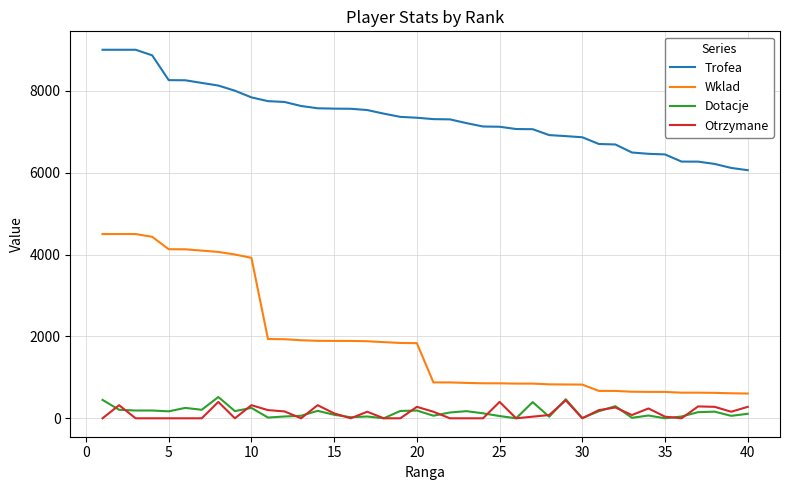

What is the maximum value shown in the chart?

9000